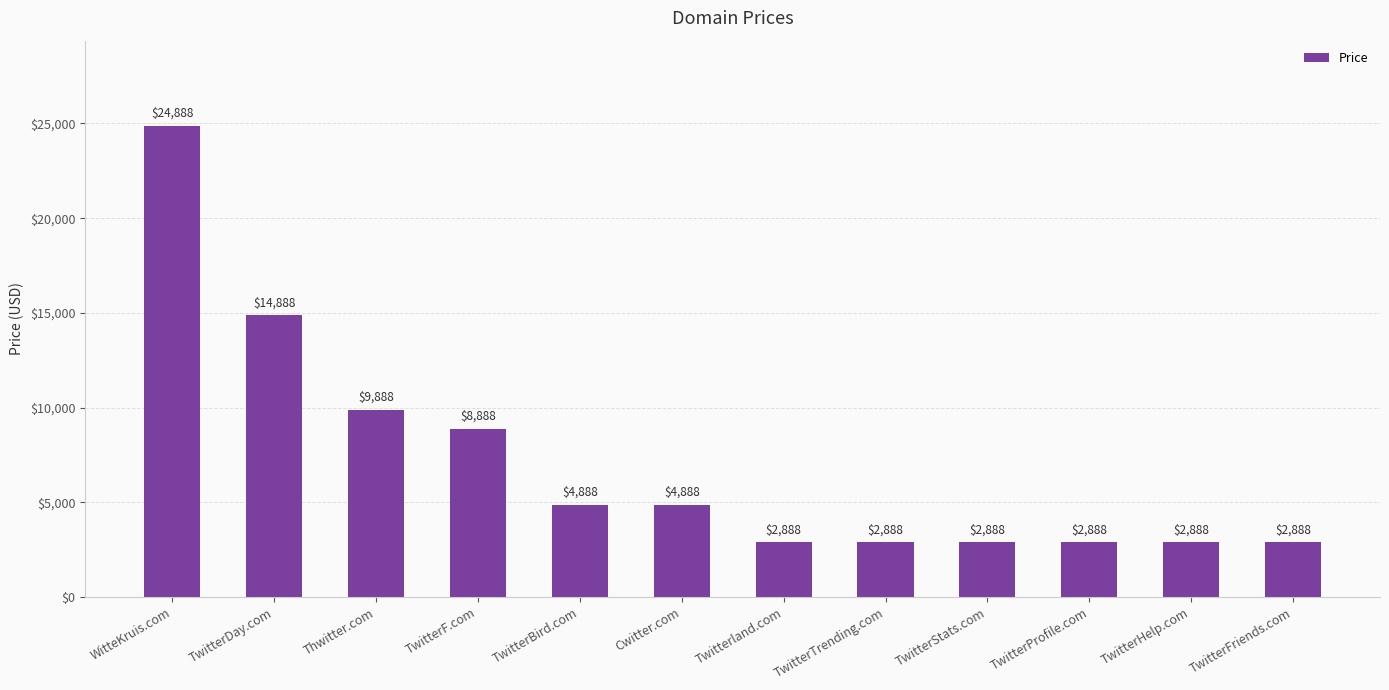

Reading left to right, list all the values displayed in this chart.

24888	14888	9888	8888	4888	4888	2888	2888	2888	2888	2888	2888